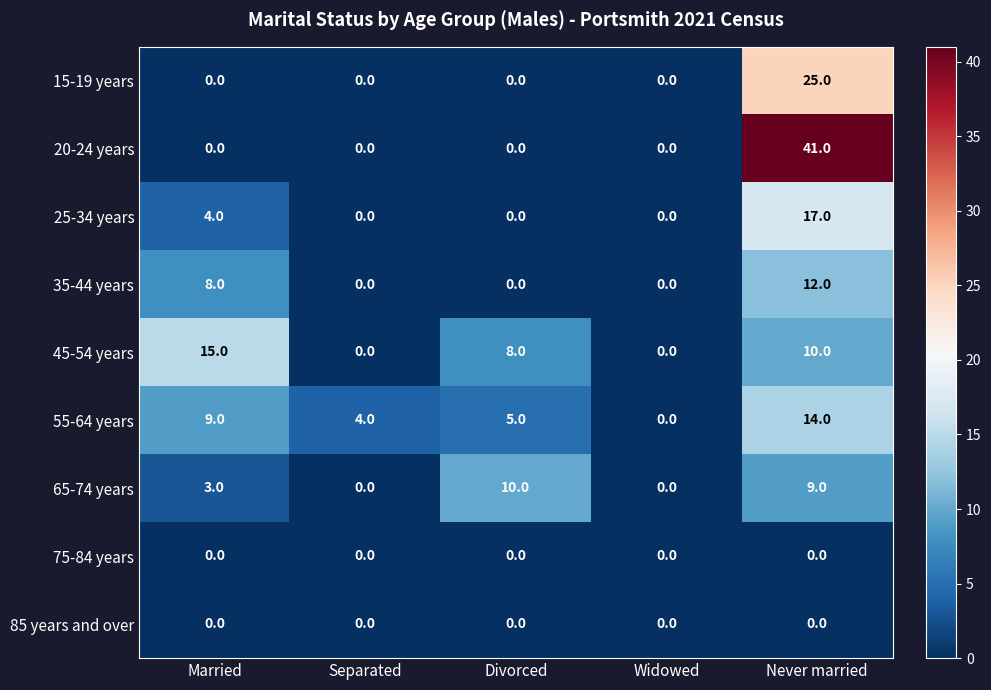

Is it true that 35-44 years equals 4 at Married?

False